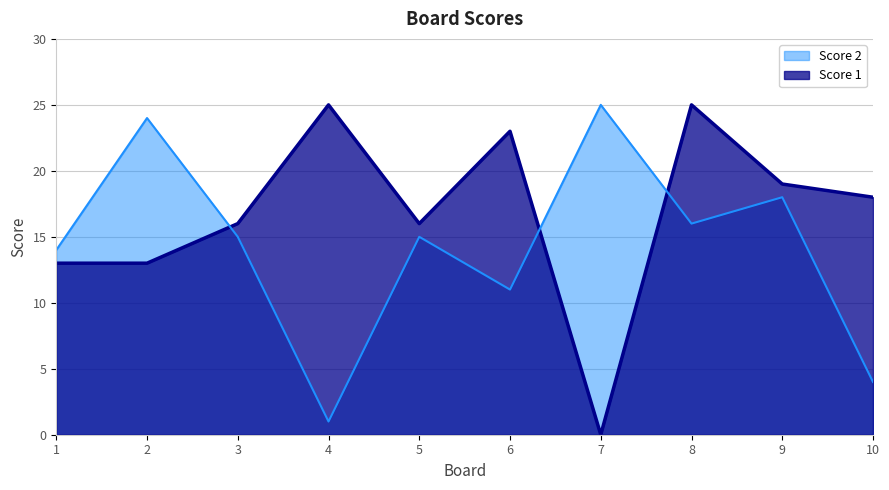

Rank the categories by Score 1 value from lowest to highest.

7, 1, 2, 3, 5, 10, 9, 6, 4, 8